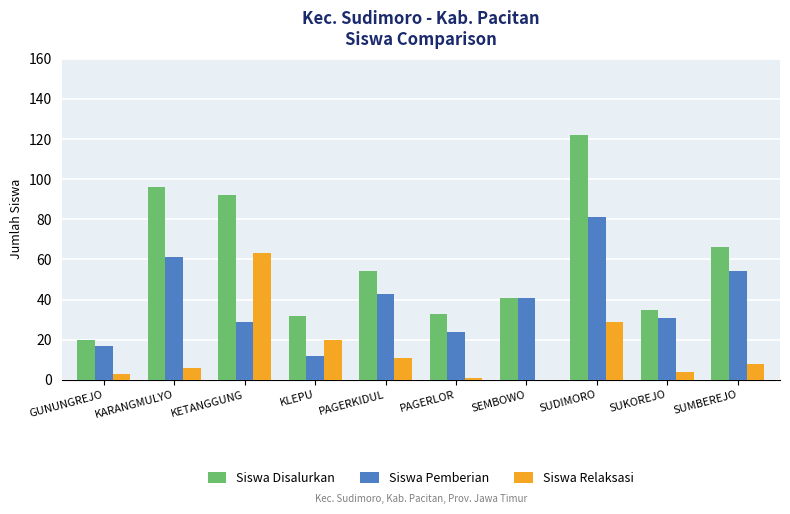

True or false: Siswa Disalurkan has a value of 80 at SUDIMORO.

False